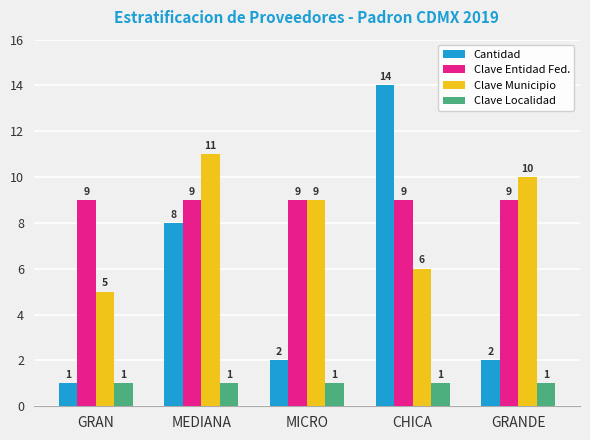

What is the difference between the highest and lowest values at MICRO?

8